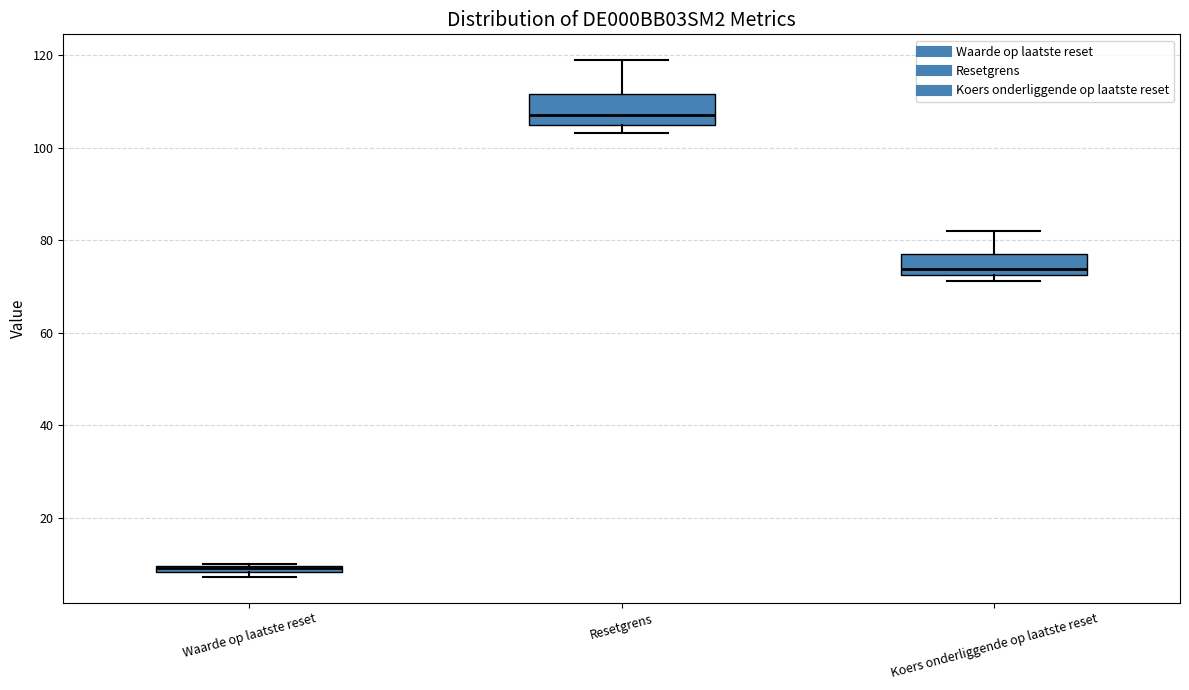

Where does the median line of the box for Resetgrens sit on the y-axis? The values are not printed on the chart, so give them approximately, as read against the axis.

106